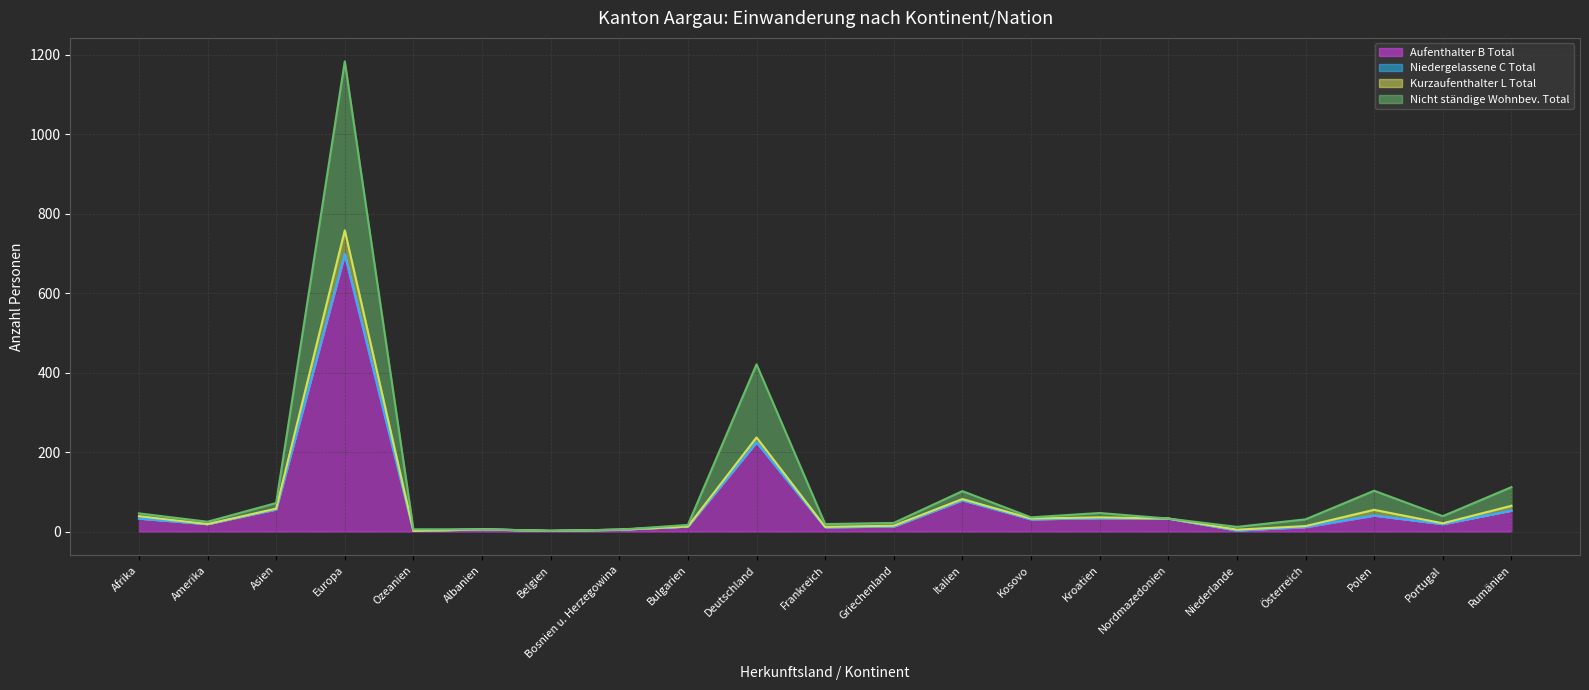

At which label does Aufenthalter B Total reach its peak?

Europa